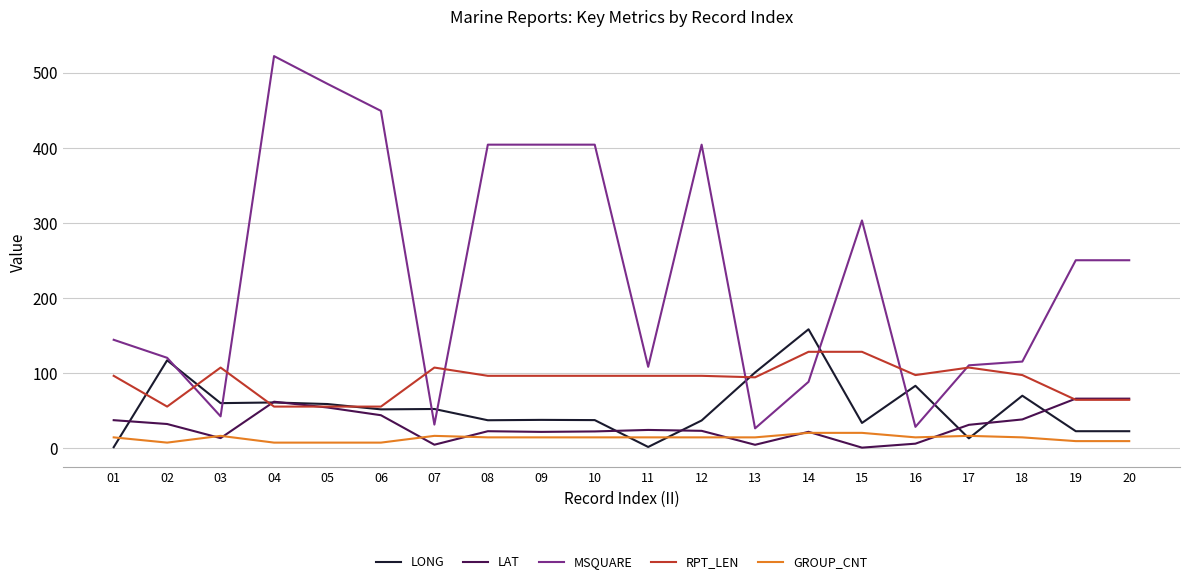

Which category has the highest value across all series?

04